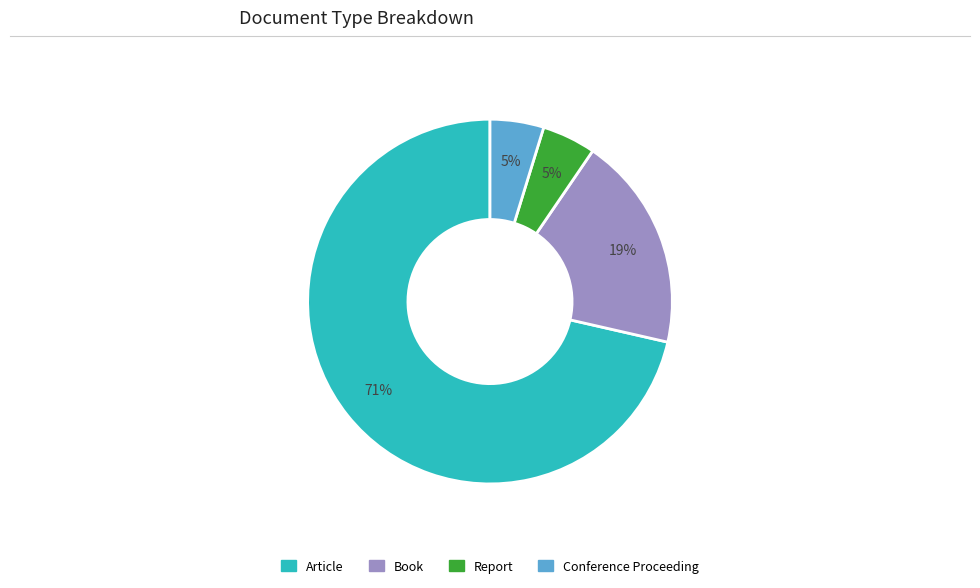

Is it true that Conference Proceeding is 18% of the pie?

False